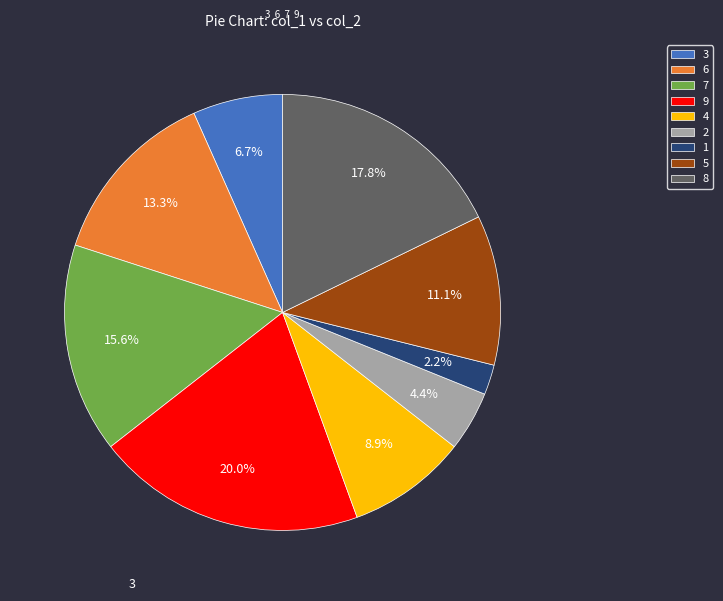

Approximately how many times larger is the value at 5 compared to 3?

1.7